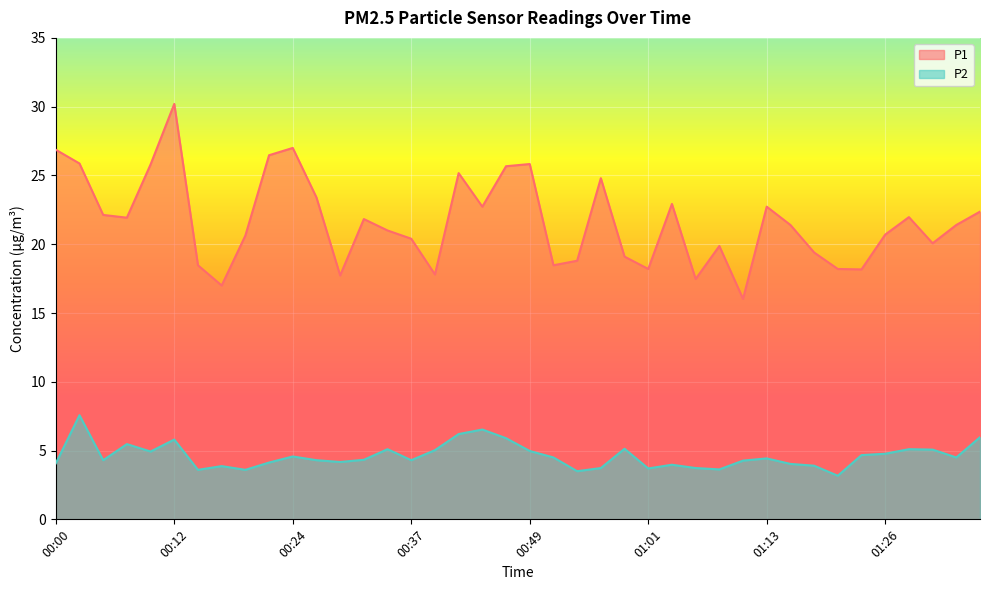

What is the total value across all series at 00:46?

31.6